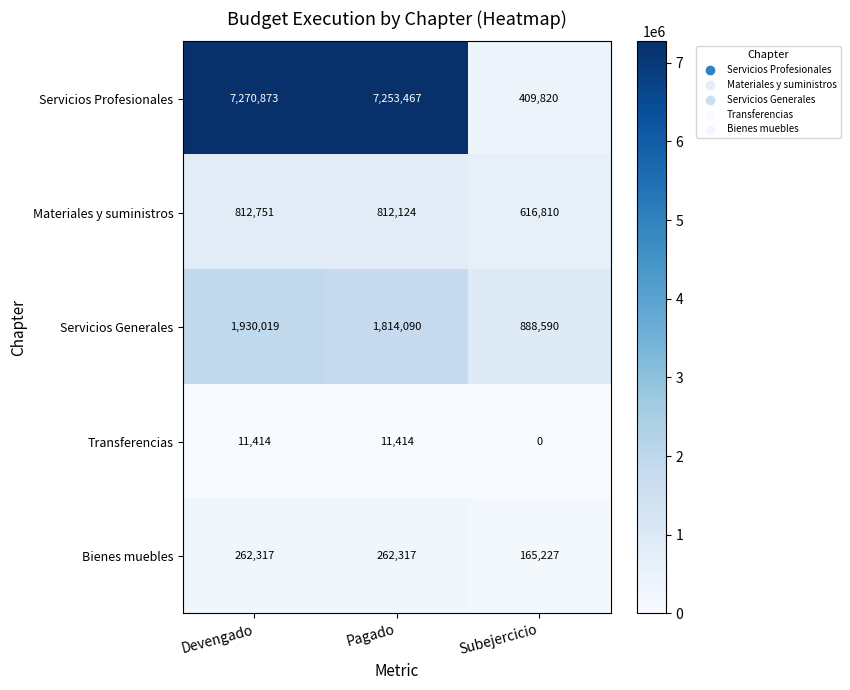

Reading right to left, extract all data points from this chart.

Servicios Profesionales: 409820	7253467	7270873
Materiales y suministros: 616810	812124	812751
Servicios Generales: 888590	1814090	1930019
Transferencias: 0	11414	11414
Bienes muebles: 165227	262317	262317